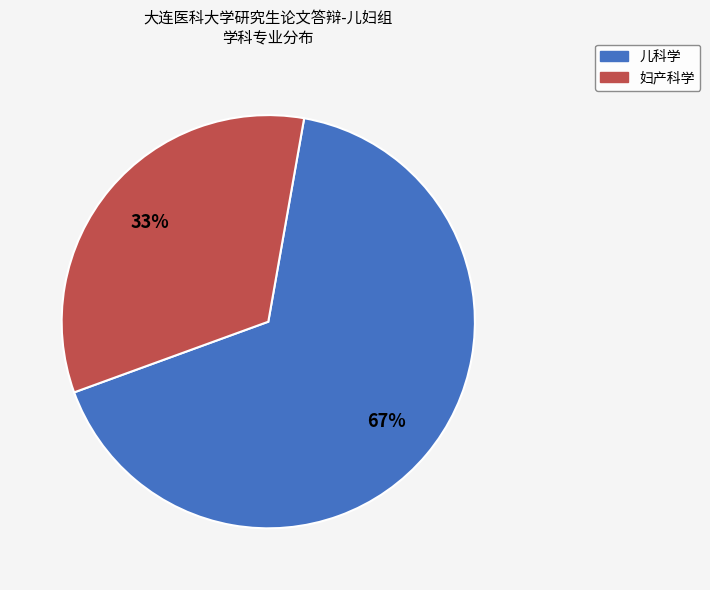

To the nearest percent, what is the combined percentage of 儿科学 and 妇产科学?

100%